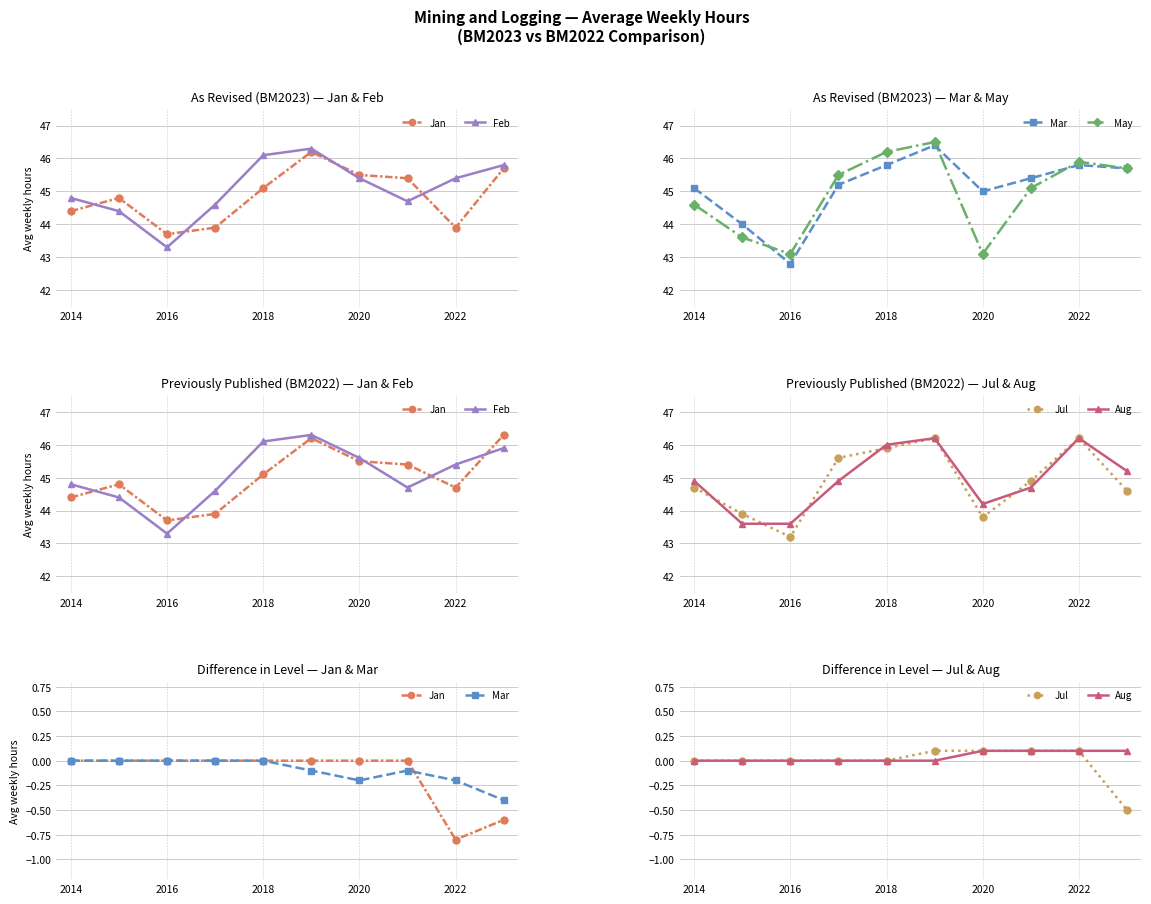

True or false: May has more than 0 interior local peaks.

True